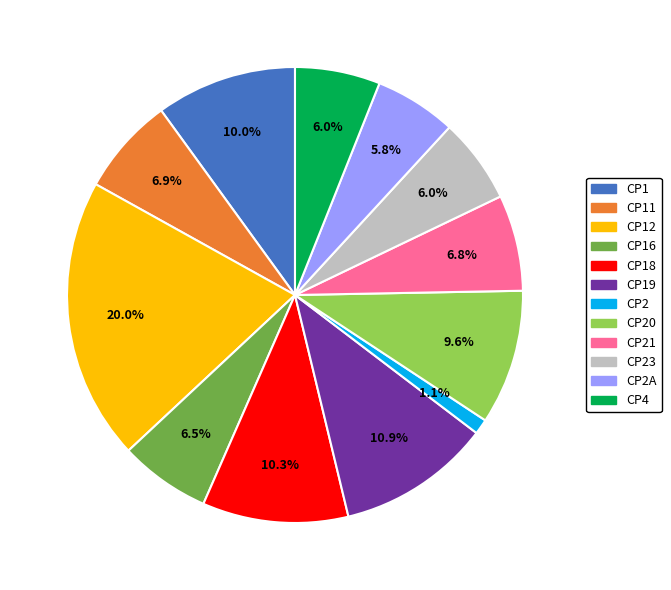

Is there a majority slice in this chart?

No